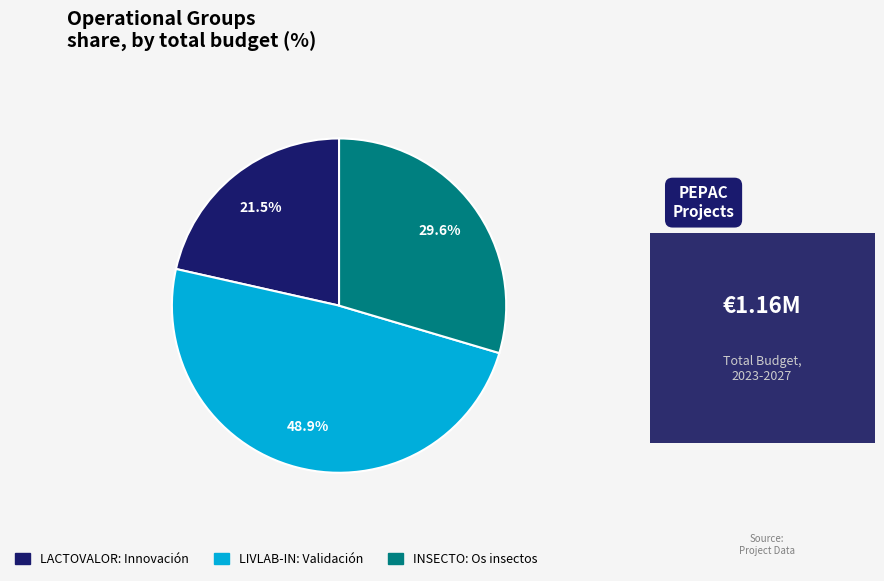

How much of the chart is everything except LACTOVALOR?

78.5%